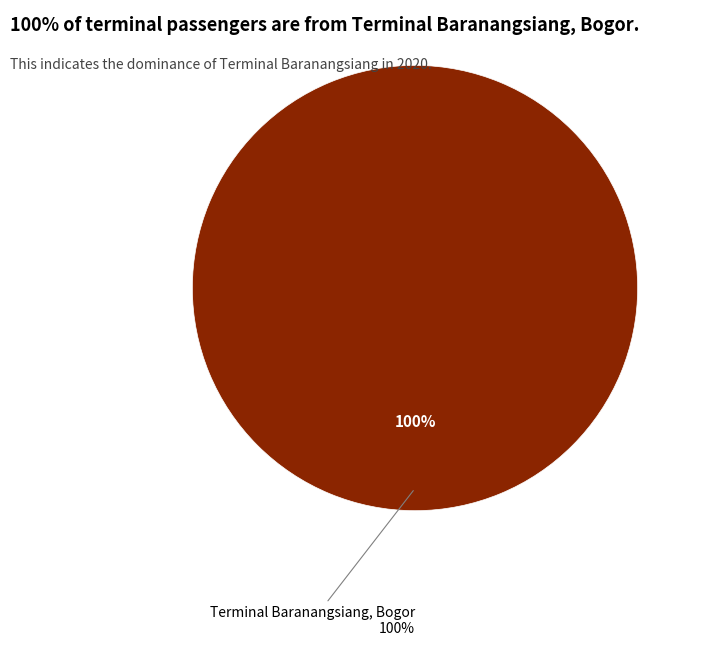

Between Terminal Baranangsiang, Bogor and Terminal Pondok Cabe, TangSel, which is larger?

Terminal Baranangsiang, Bogor